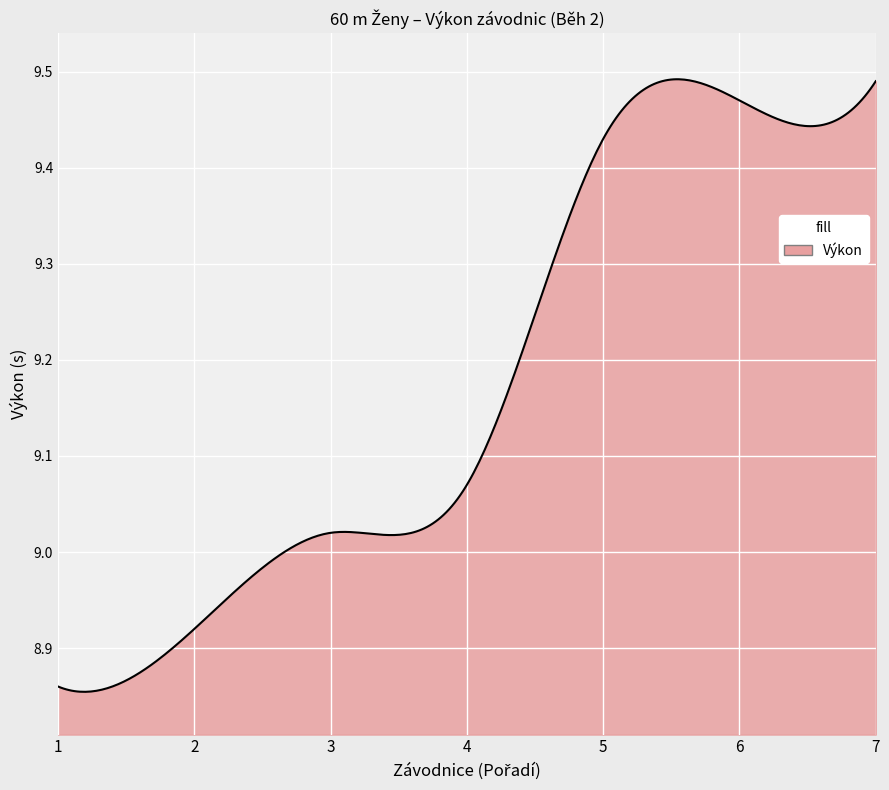

How many lines are shown in the chart?

1